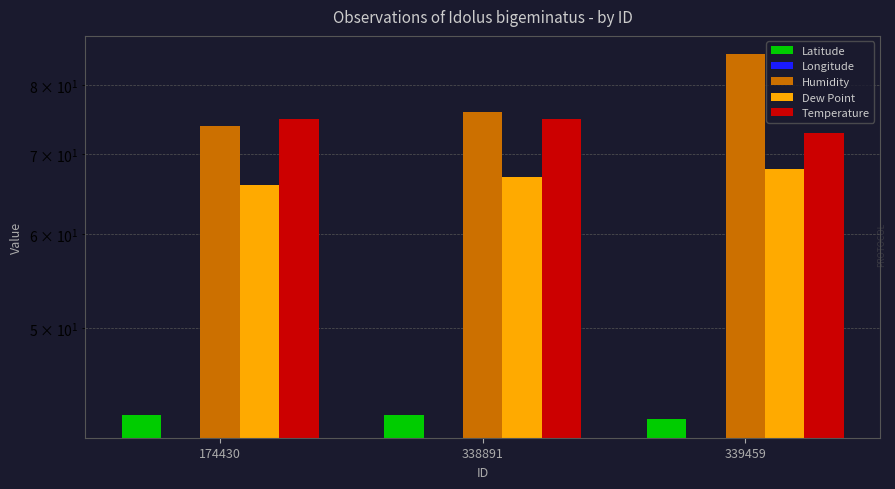

List the labels in order of Humidity value, largest first.

339459, 338891, 174430